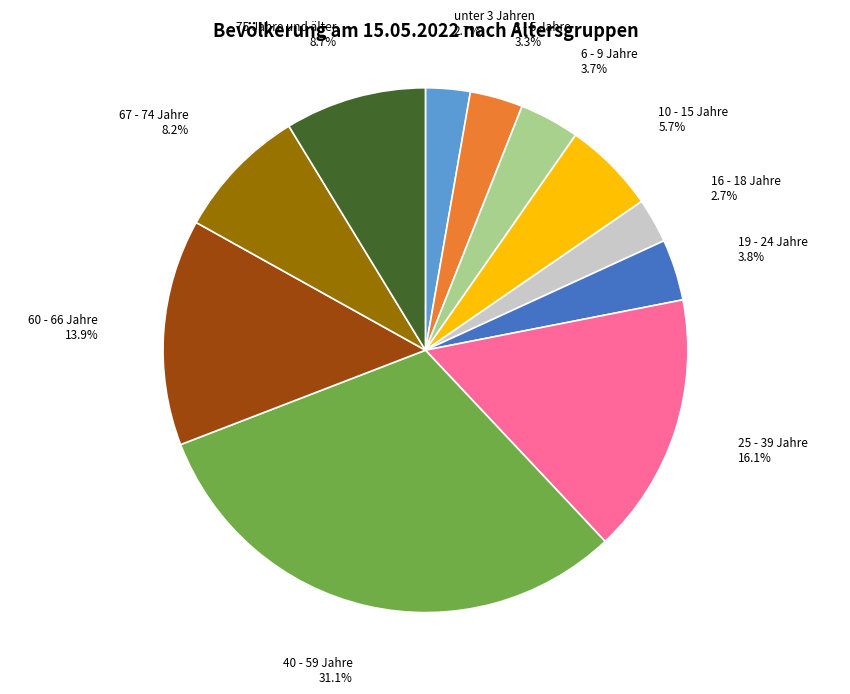

Is there a majority slice in this chart?

No